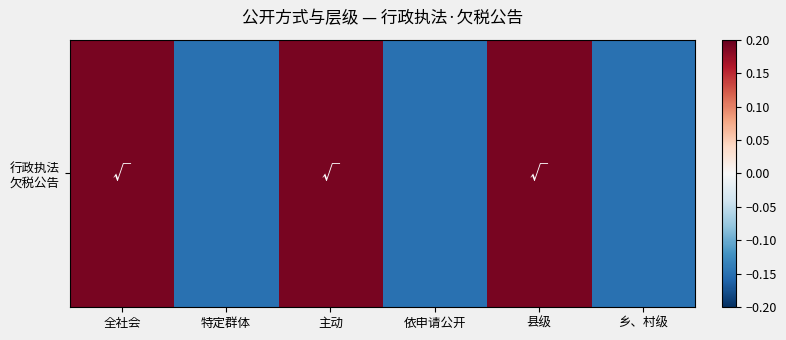

How many negative values are there?

3